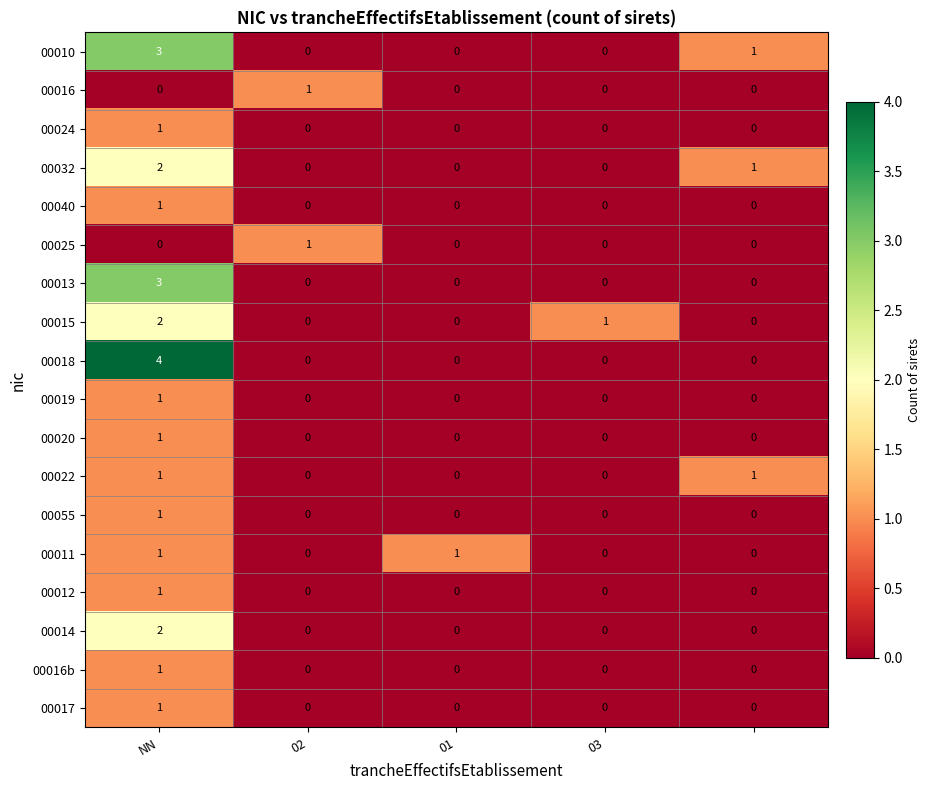

What is the greatest value displayed?

4